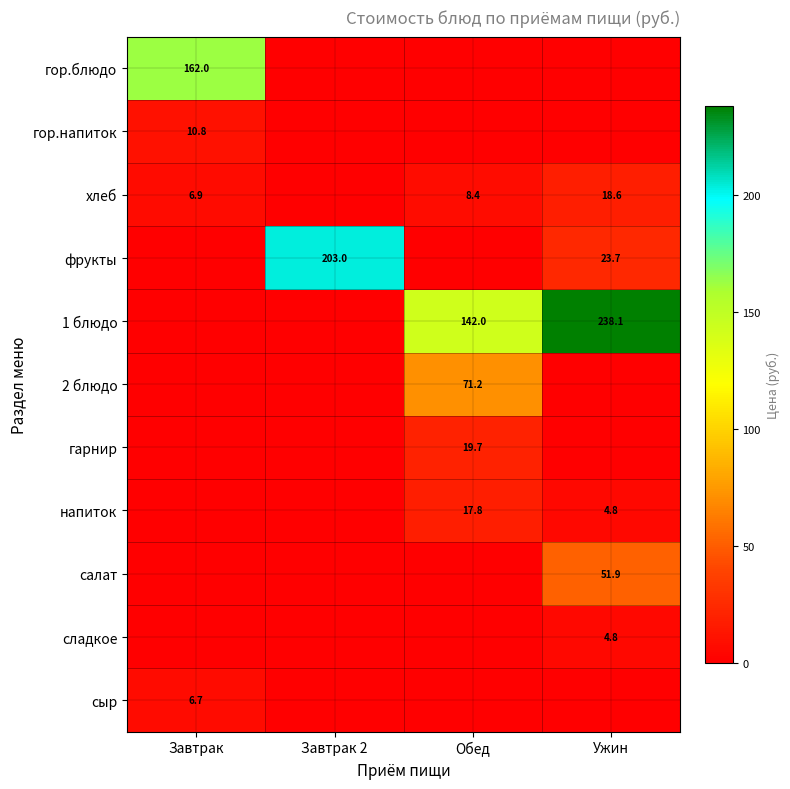

The салат series shows 51.9 at Ужин. True or false?

True